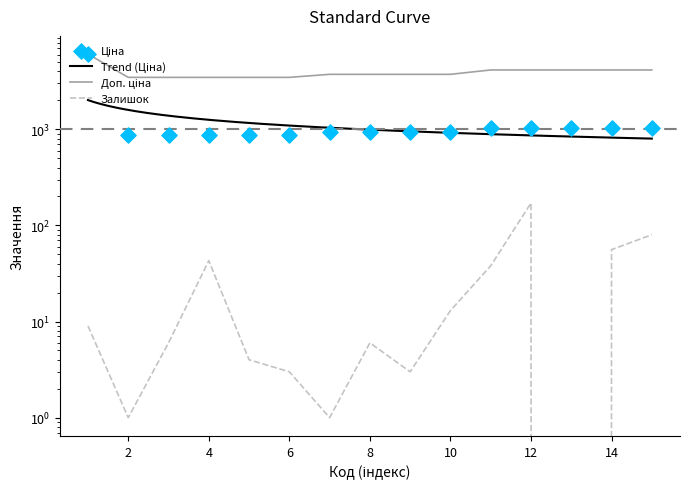

Which series reaches the minimum Y coordinate?

Залишок